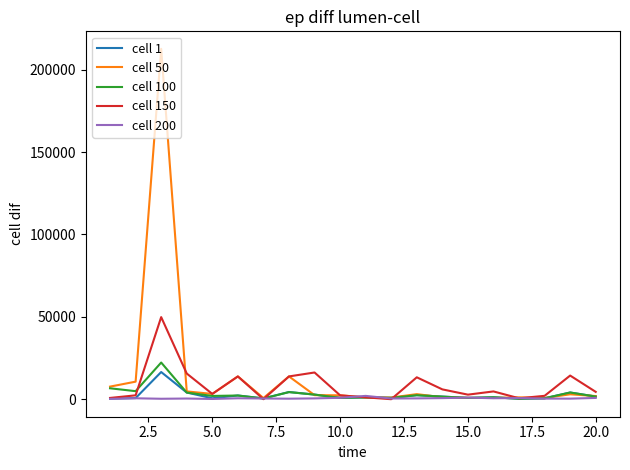

What is the maximum value shown in the chart?

212658